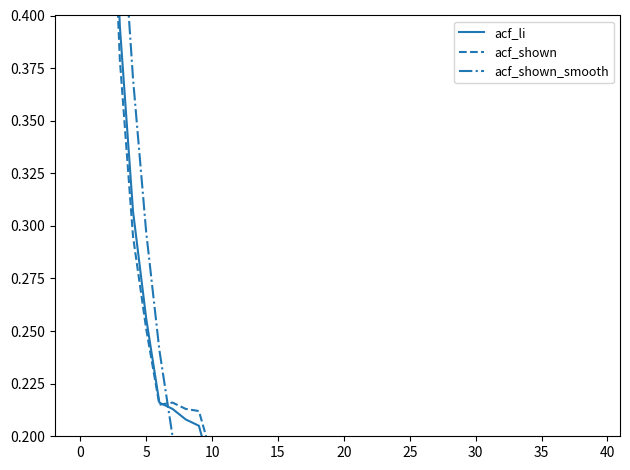

Which has a higher value, 30 or 10?

10